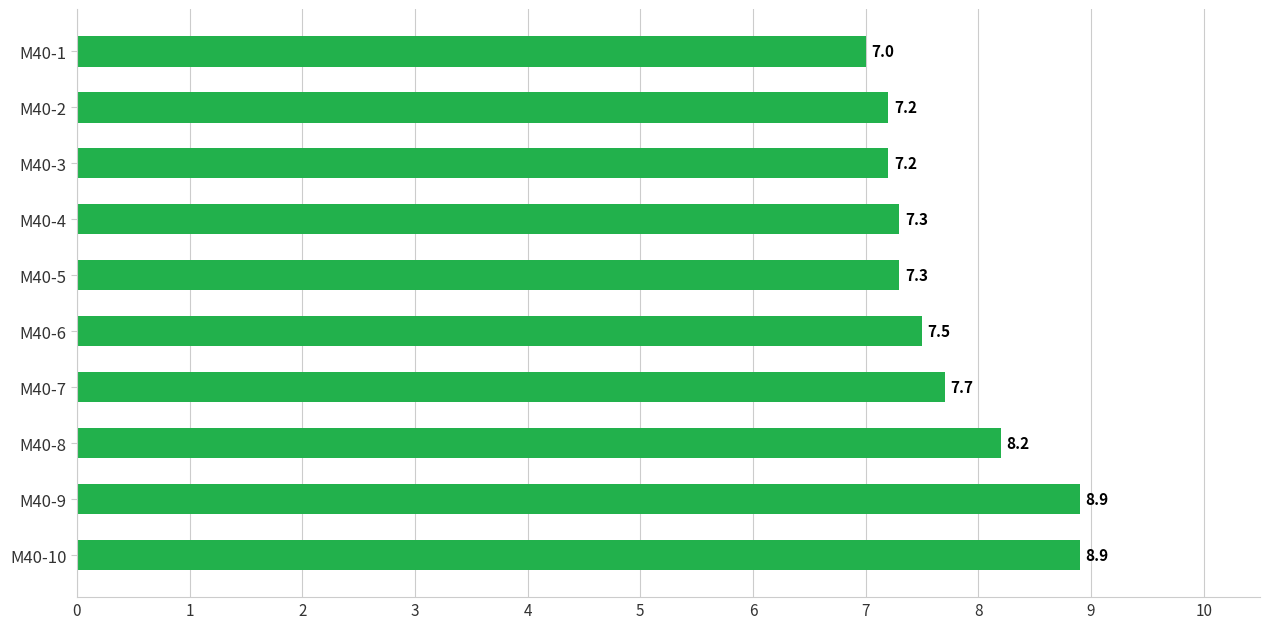

Between M40-7 and M40-3, which is larger?

M40-7